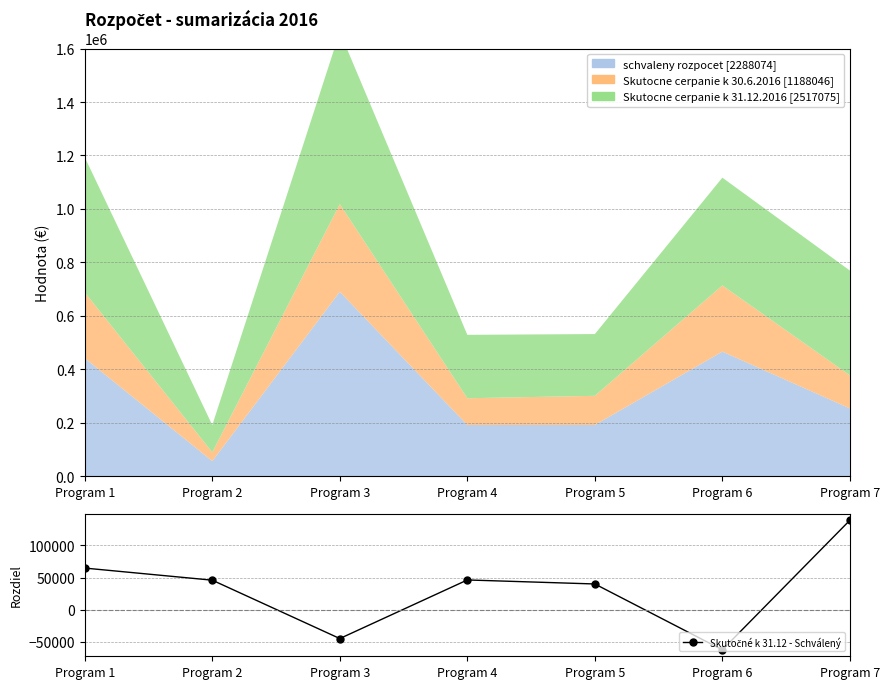

How many positive values are there?

5